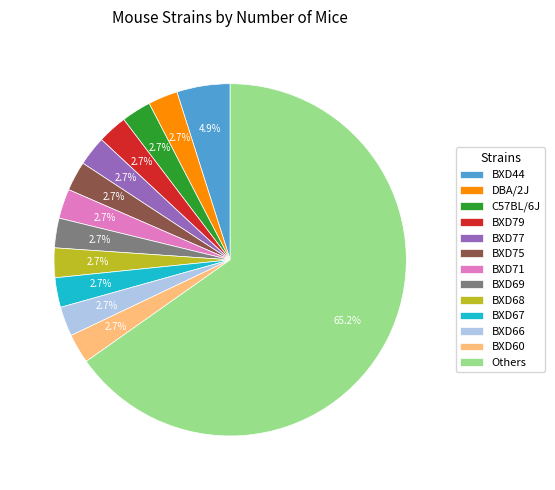

Does Others account for over 50% of the chart?

Yes